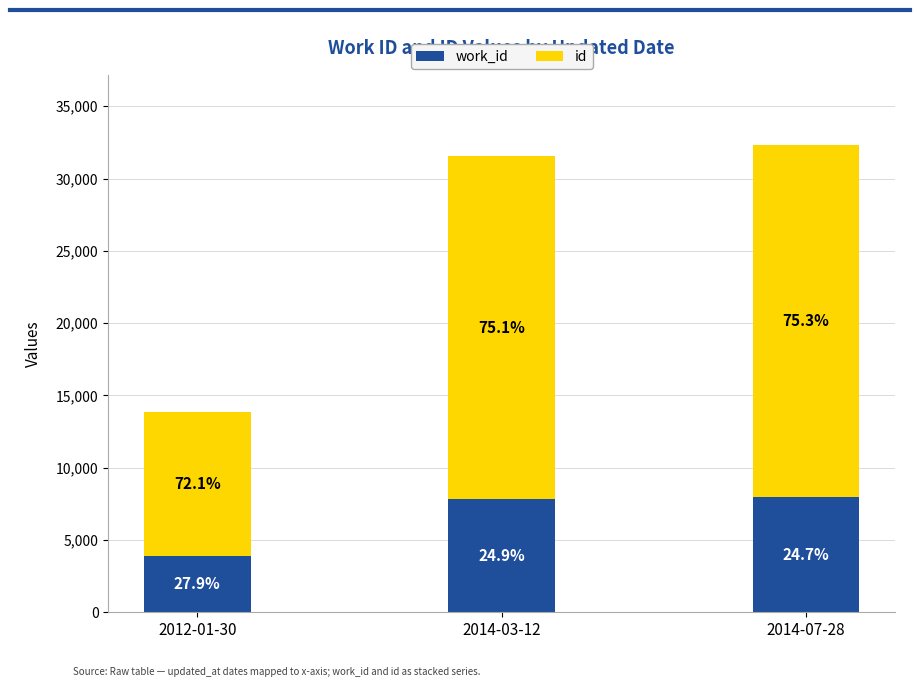

Which series has the largest range (max minus min)?

id